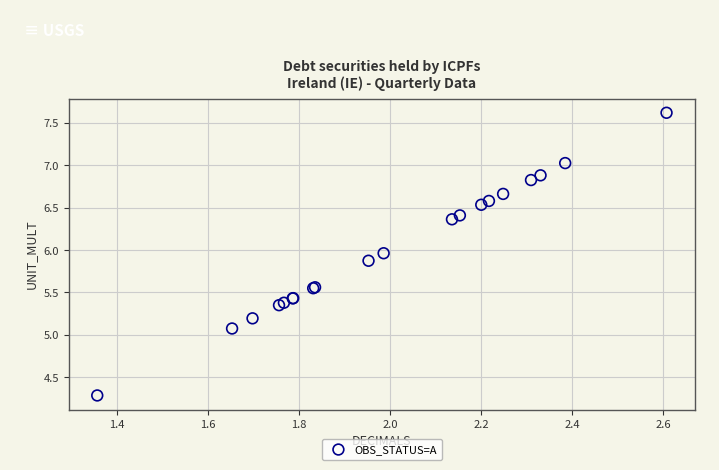

What Y value in the scatter plot is closest to 5?

5.1